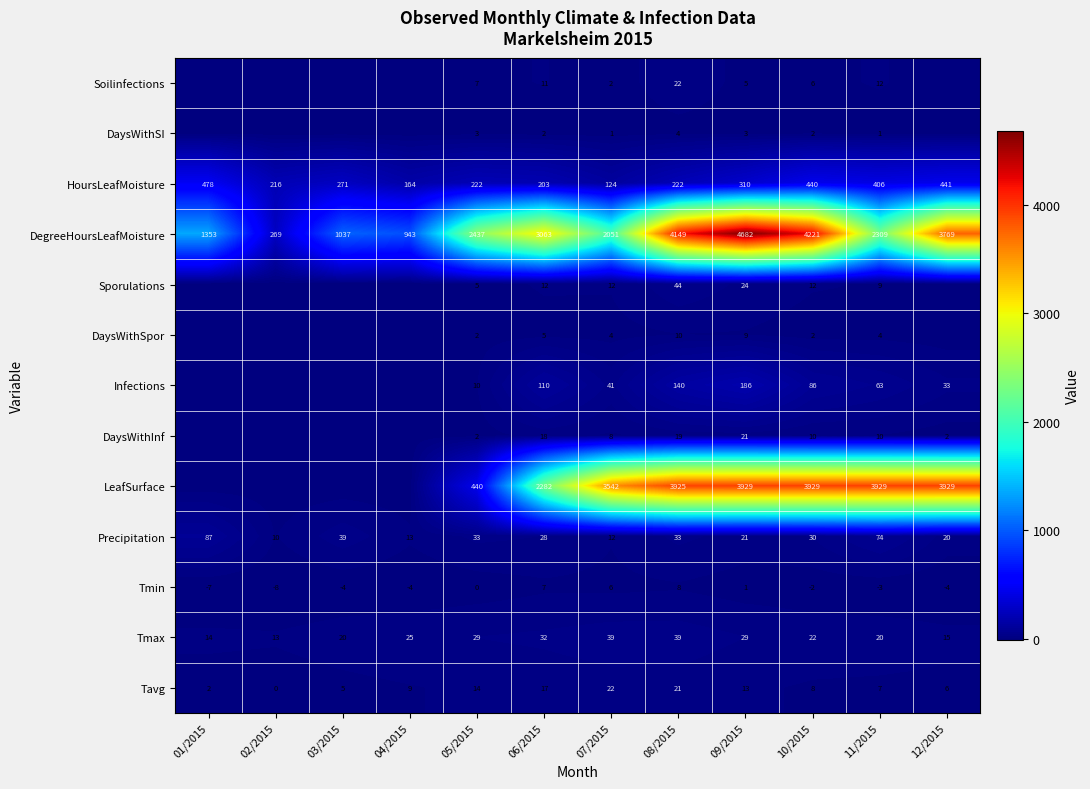

List the labels in order of Tavg value, largest first.

07/2015, 08/2015, 06/2015, 05/2015, 09/2015, 04/2015, 10/2015, 11/2015, 12/2015, 03/2015, 01/2015, 02/2015